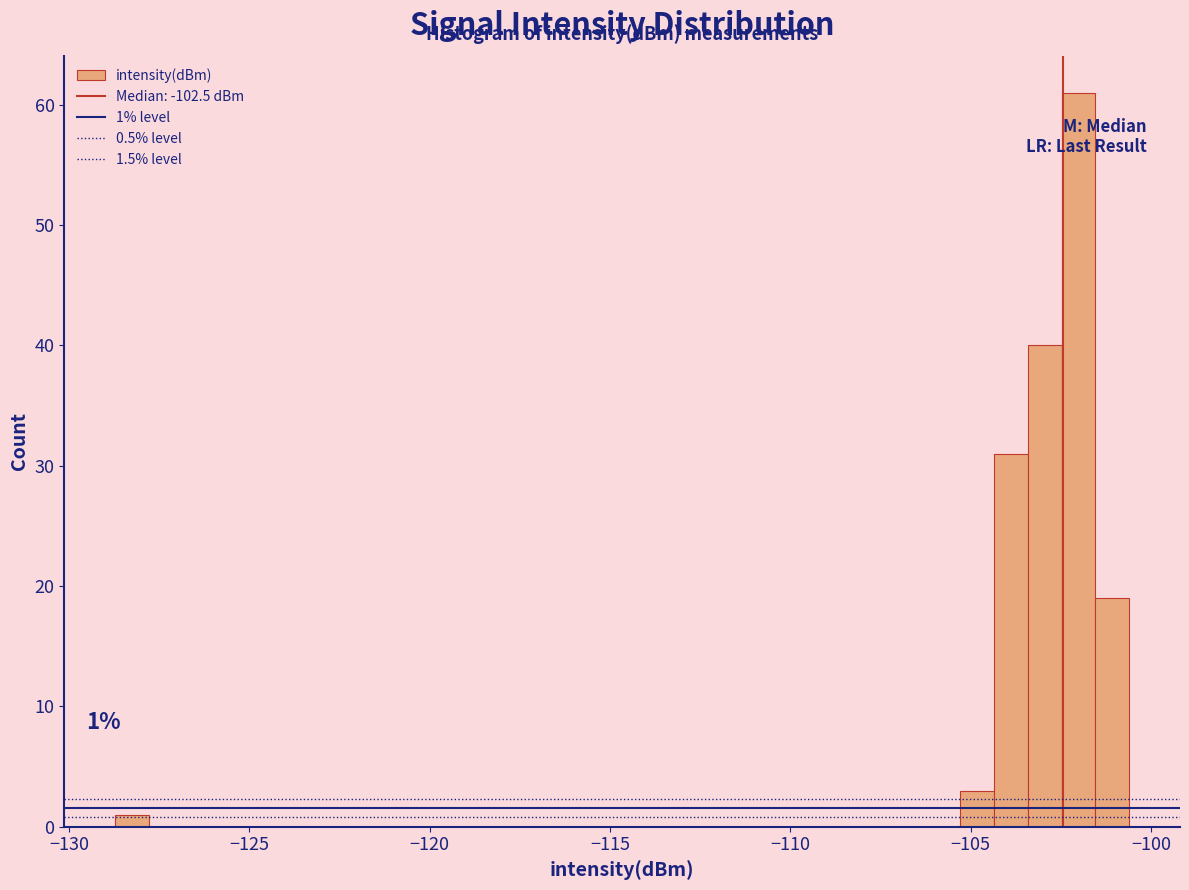

Around what value on the x-axis is the tallest bar? Give the approximate position of its centre, as read against the axis.

-102.0